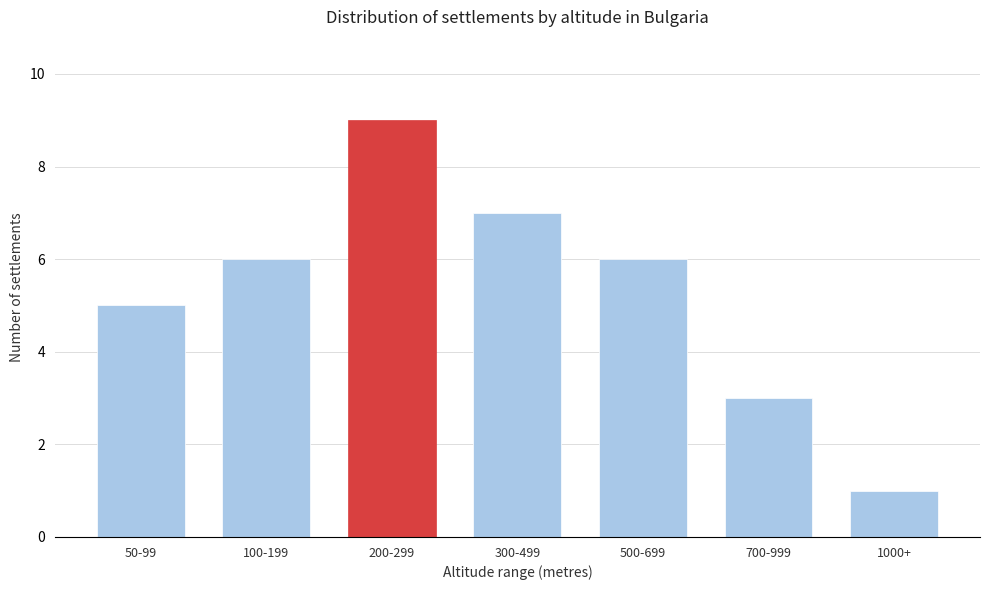

Reading right to left, what are all the values shown in this chart?

1	3	6	7	9	6	5